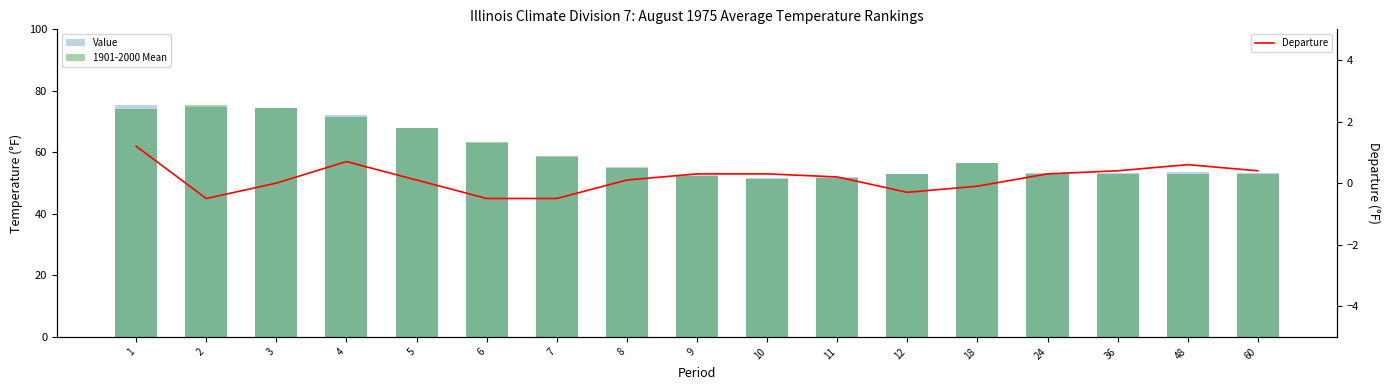

True or false: Value has a value of 13.2 at 9.

False